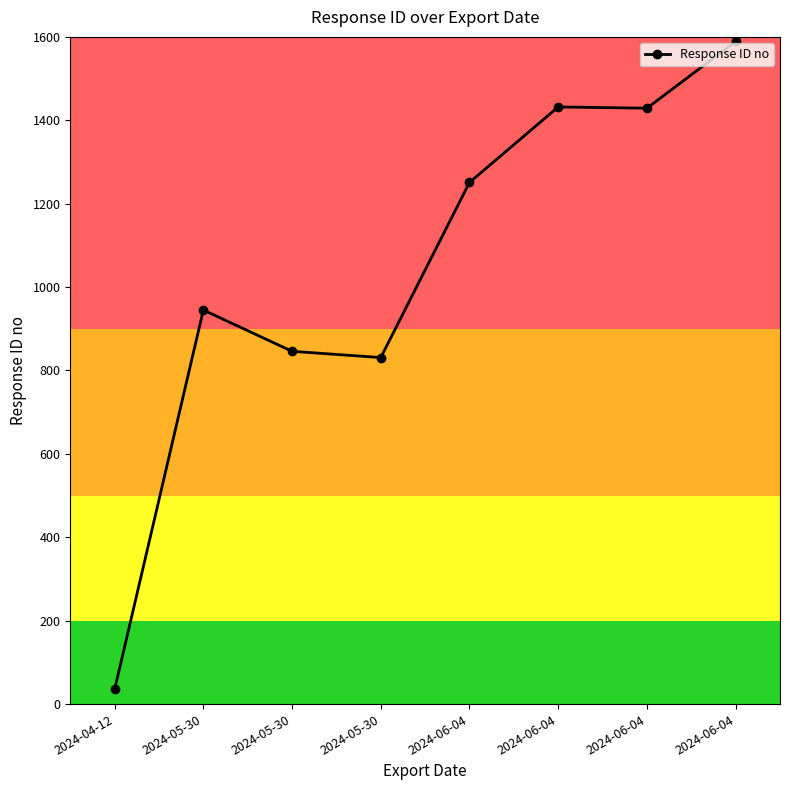

What is the change in value from 2024-05-30 to 2024-06-04?

+743